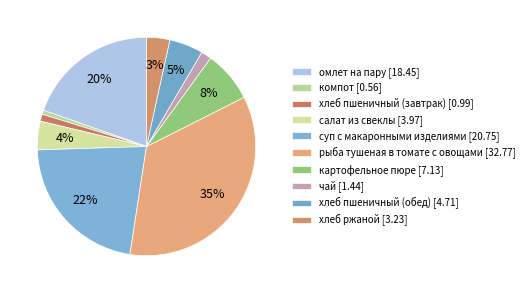

How many segments does this pie chart have?

10